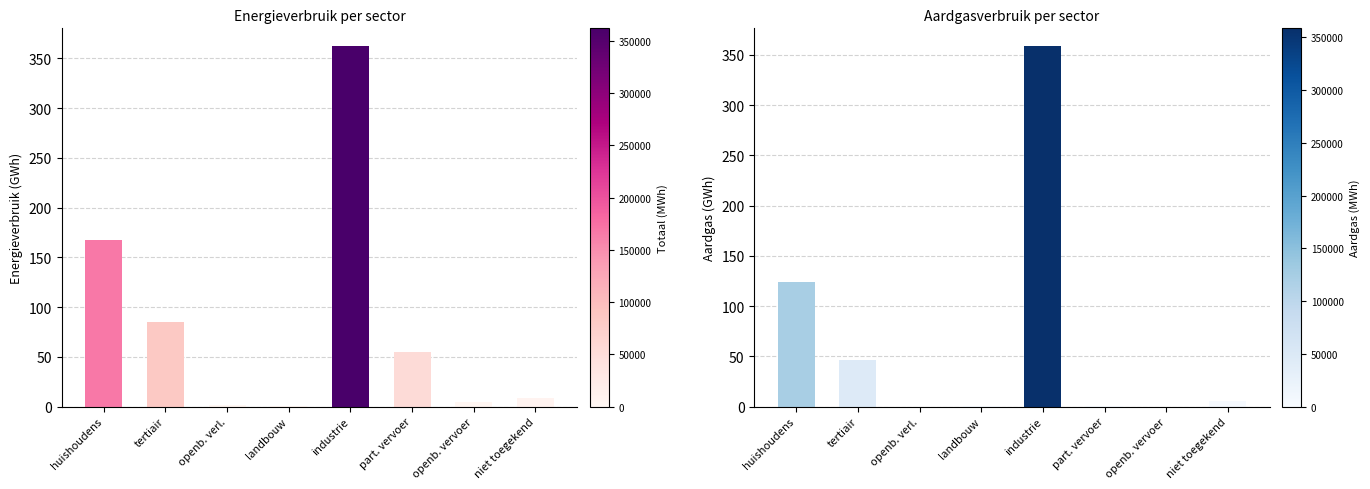

At openb. vervoer, list the series in order from largest to smallest.

Totaal (GWh), Aardgas (GWh)